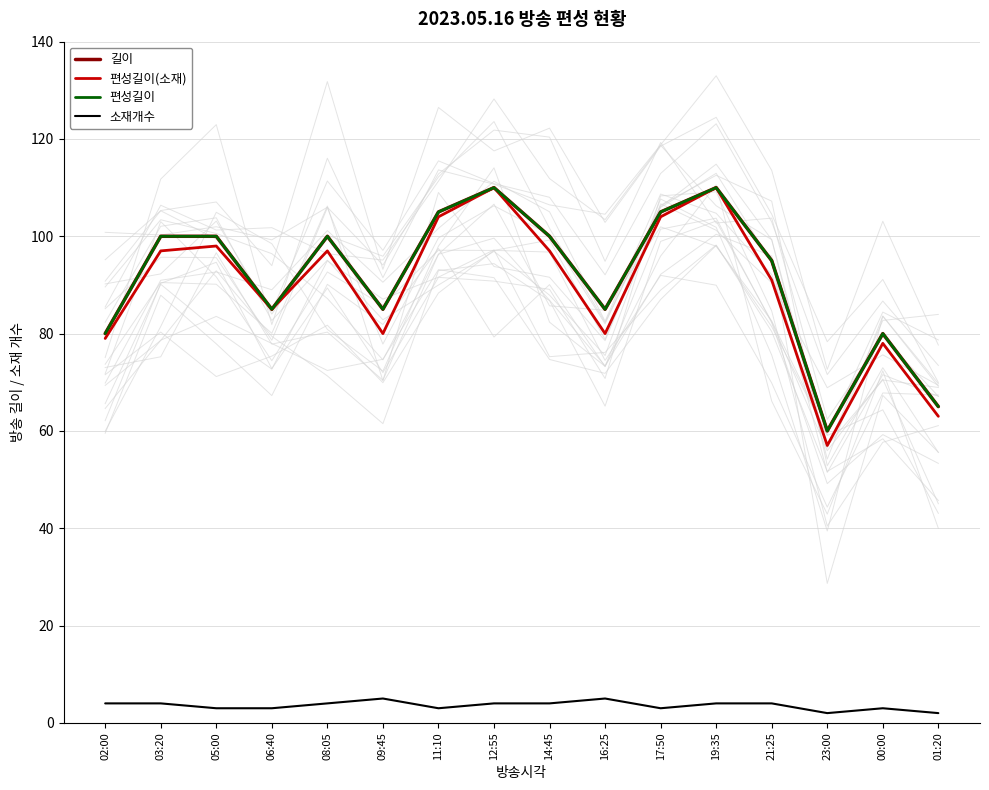

At how many categories does at least one series exceed 105?

2